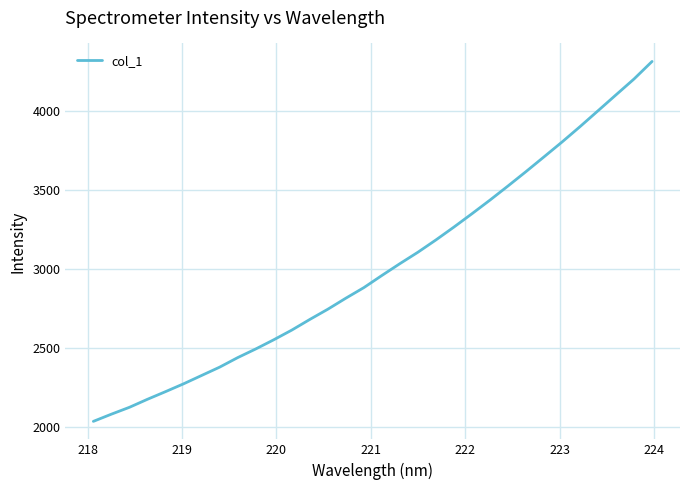

What is the maximum value shown in the chart?

4310.0